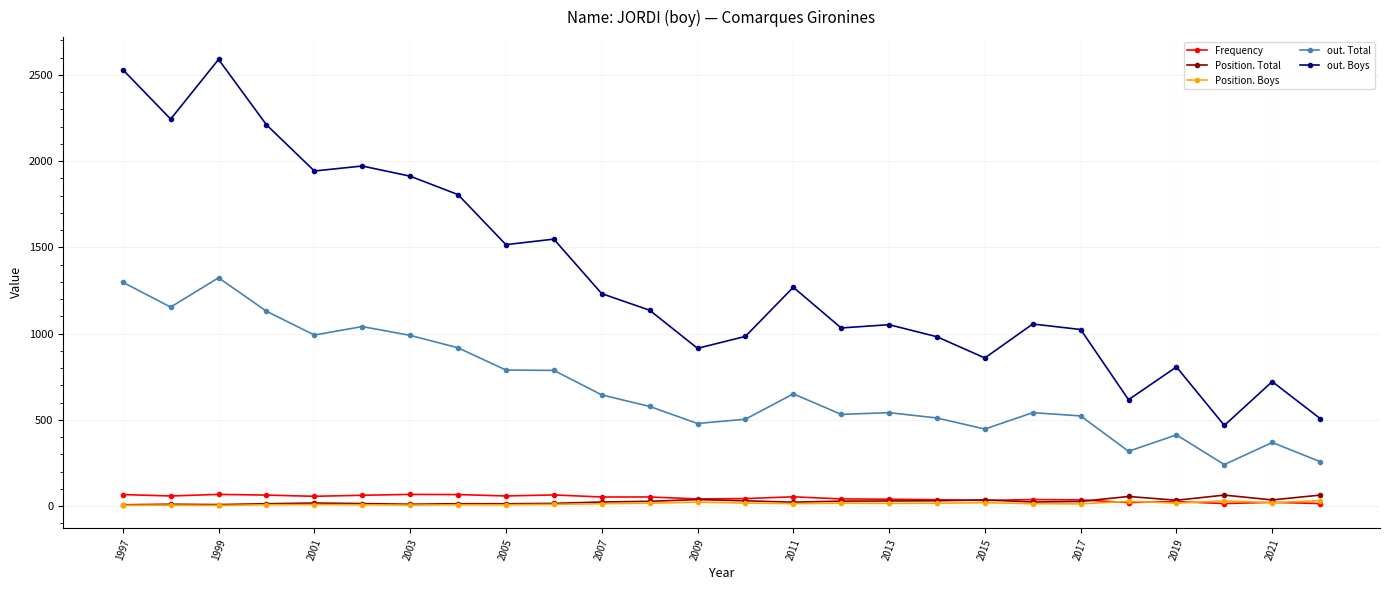

What is the smallest value displayed?

4